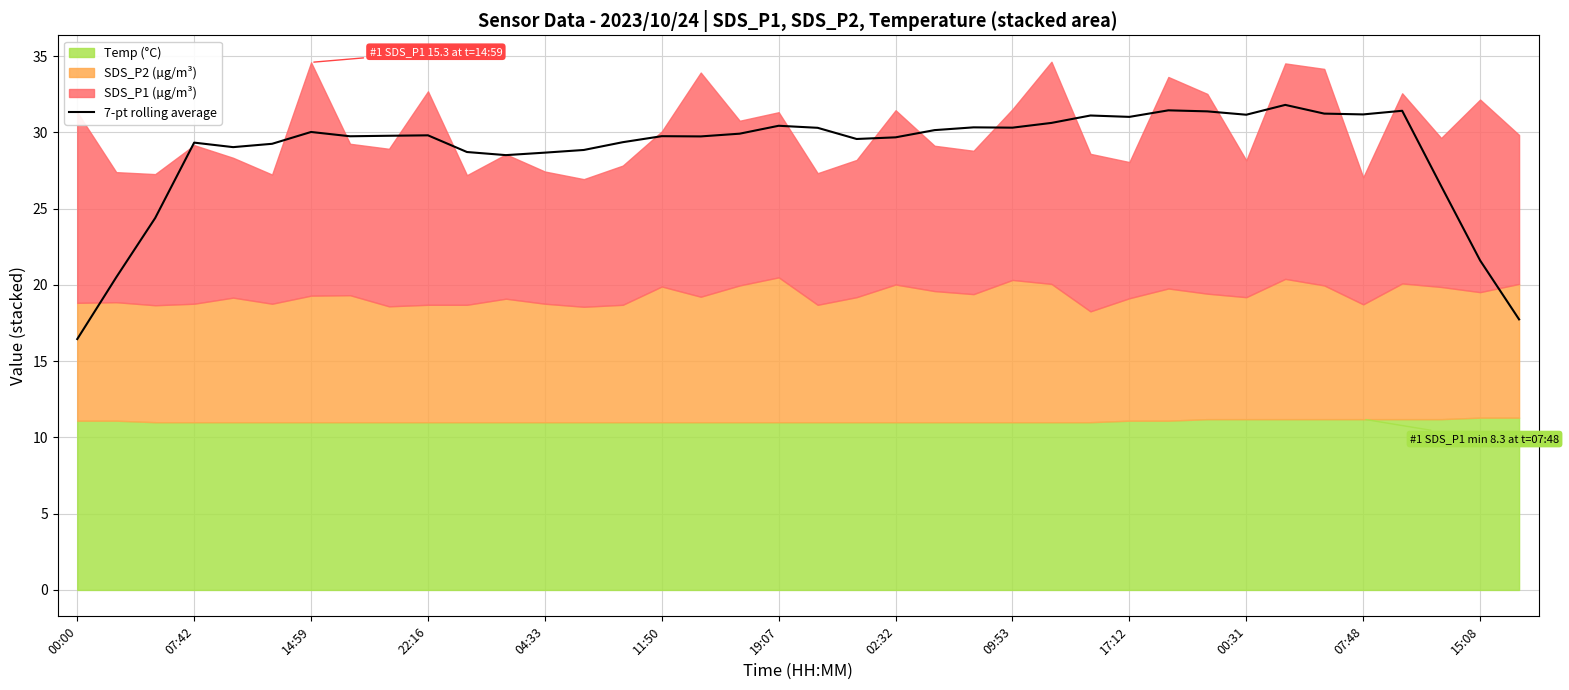

The chart shows a value of 49.0 at 31. True or false?

False